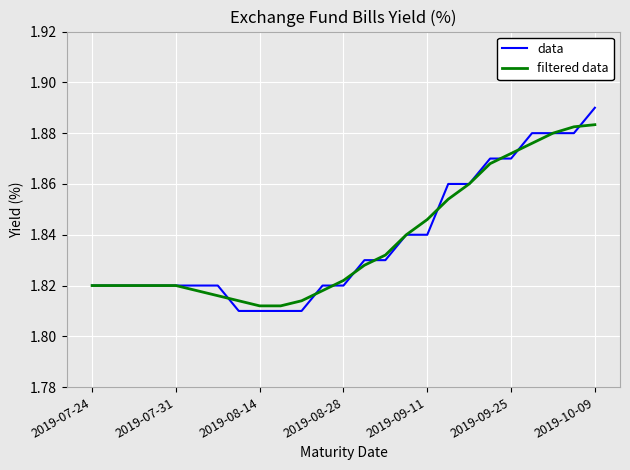

How many filtered data values are between 1 and 2?

25